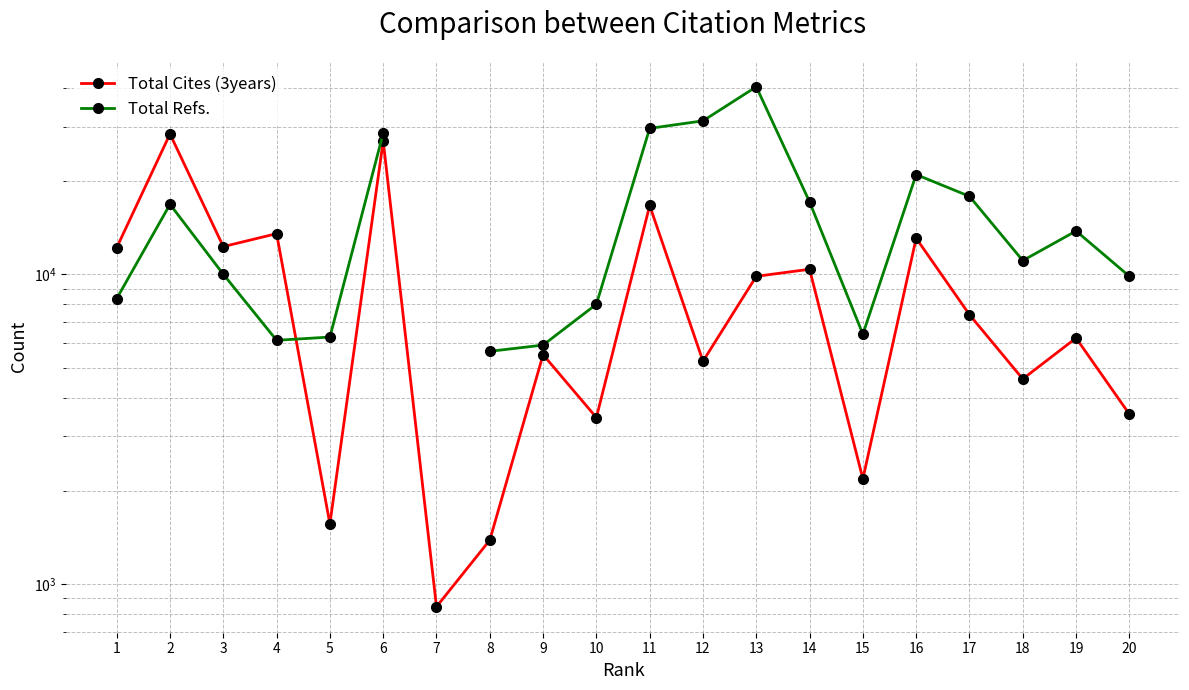

Between 5 and 8, which is larger?

5